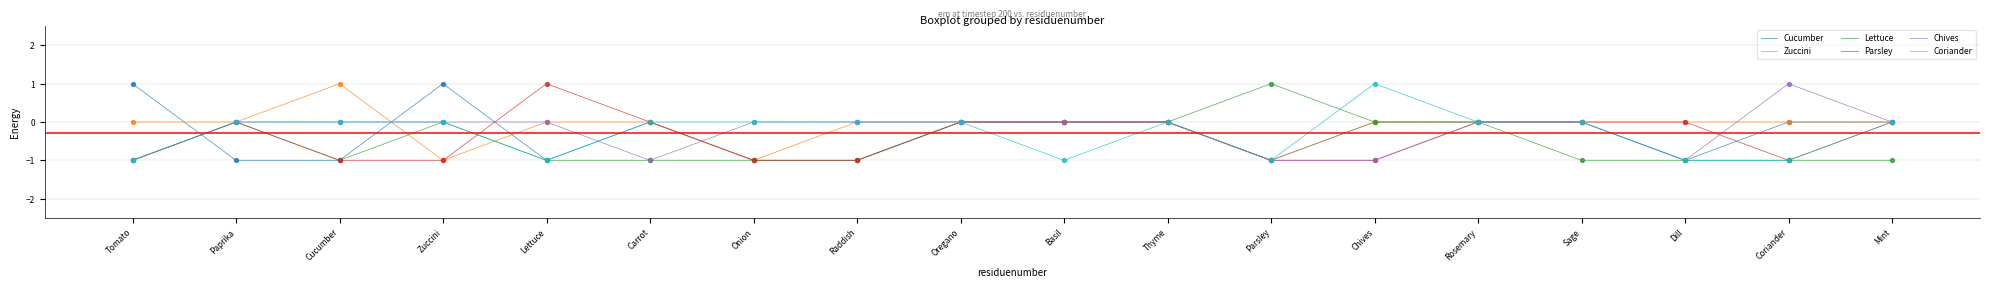

What are all the series names shown in the legend?

Cucumber, Zuccini, Lettuce, Parsley, Chives, Coriander